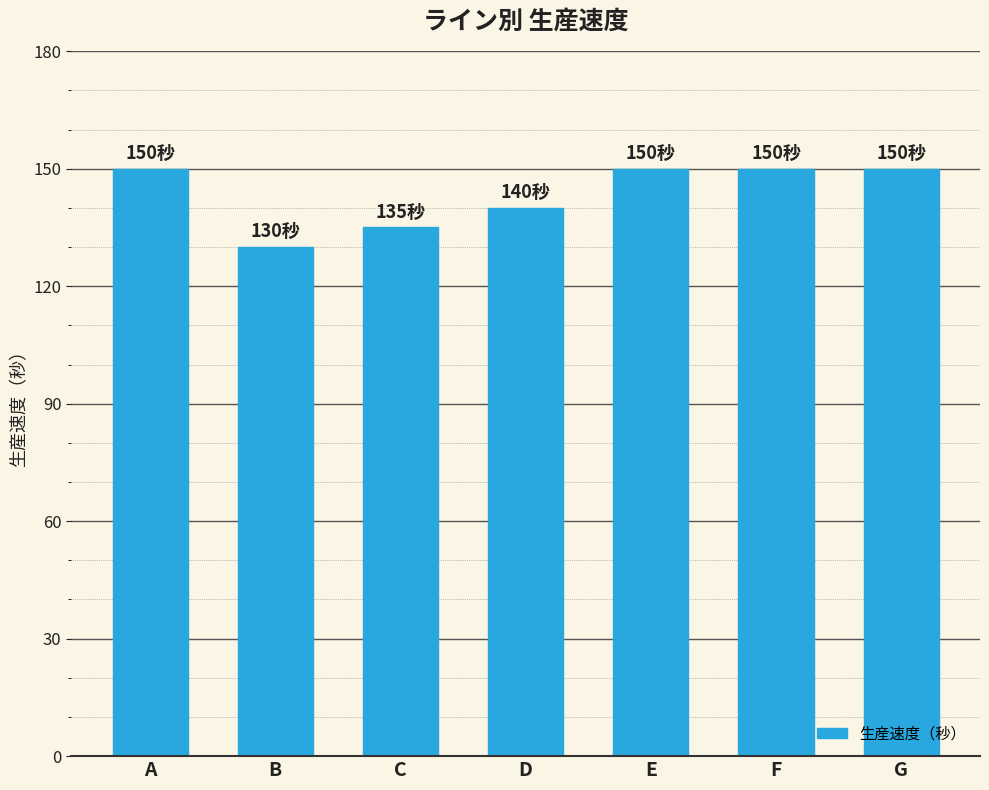

What is the minimum value shown in the chart?

130